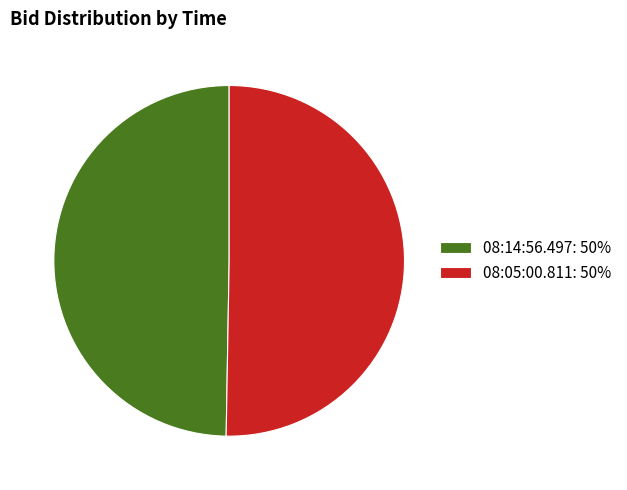

Which slice is the largest?

08:05:00.811